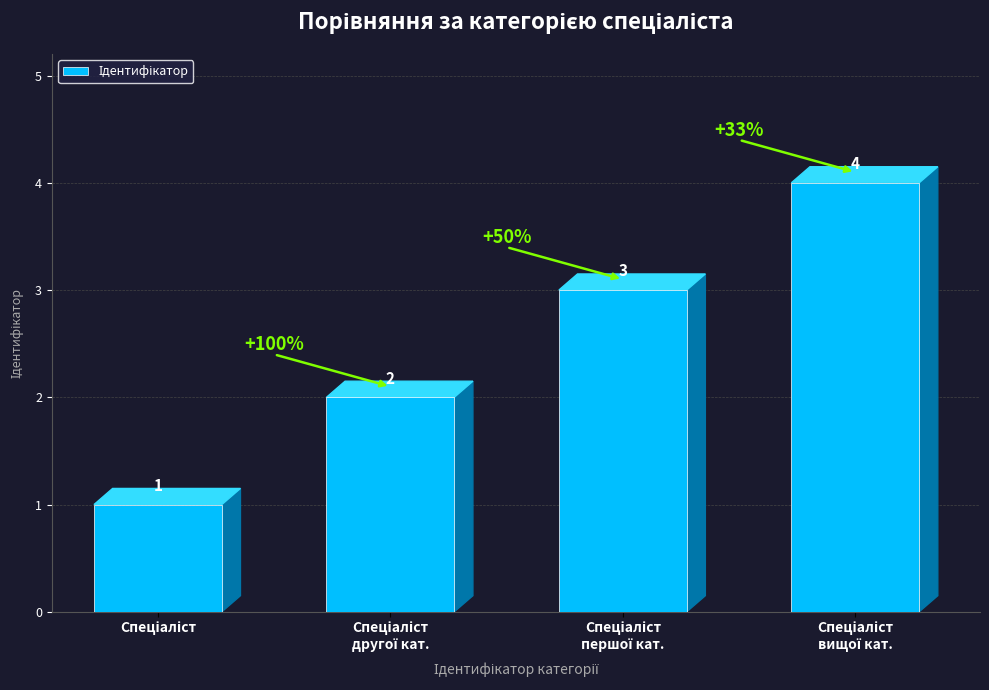

What is the value of the 3rd bar from the left?

3